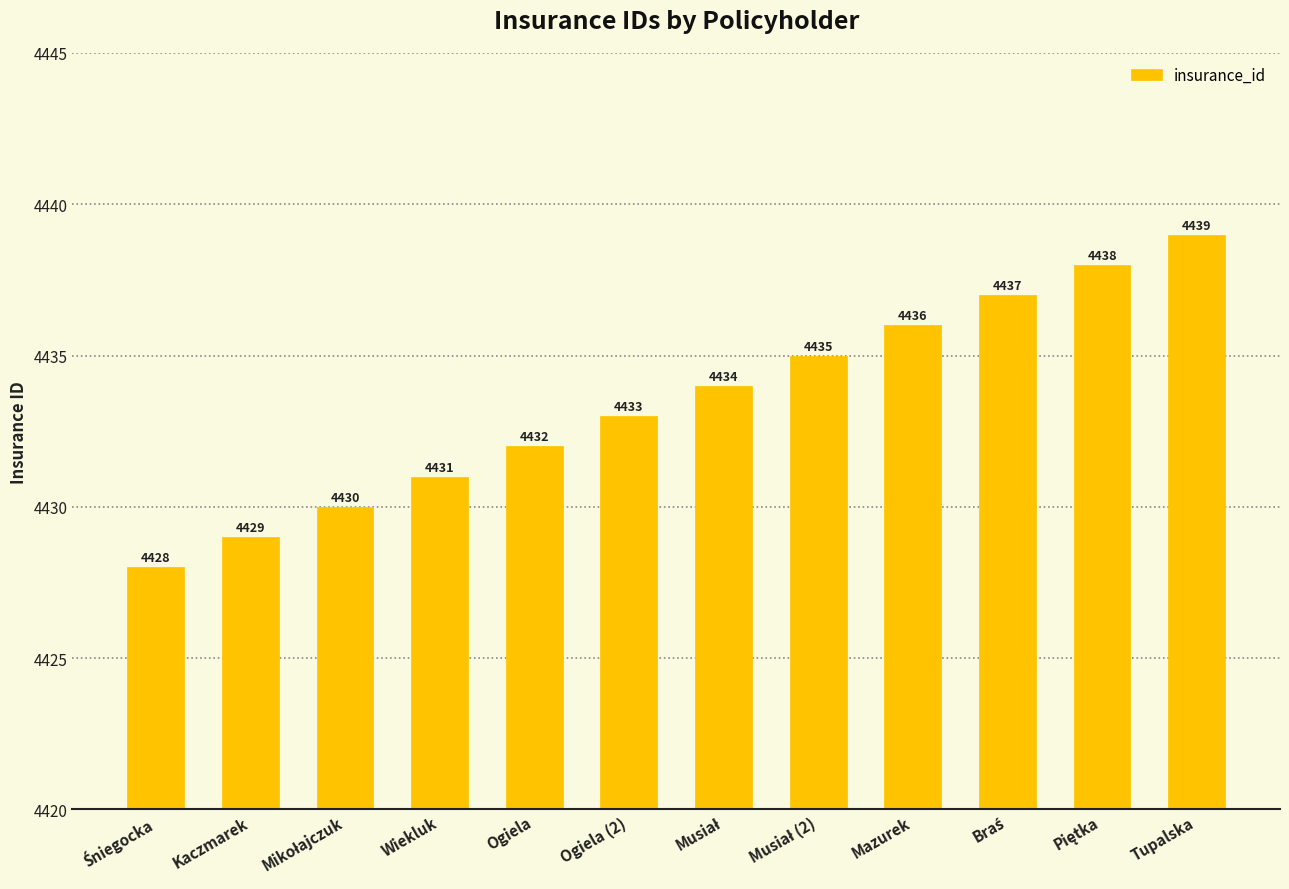

Approximately how many times larger is the value at Wiekluk compared to Ogiela (2)?

1.0